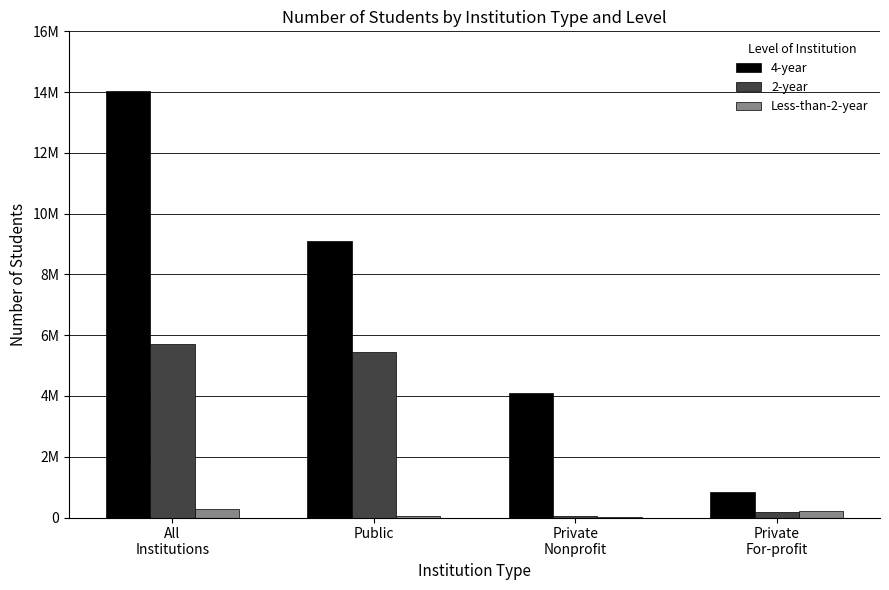

Are the bars grouped side by side (vs. stacked)?

Yes